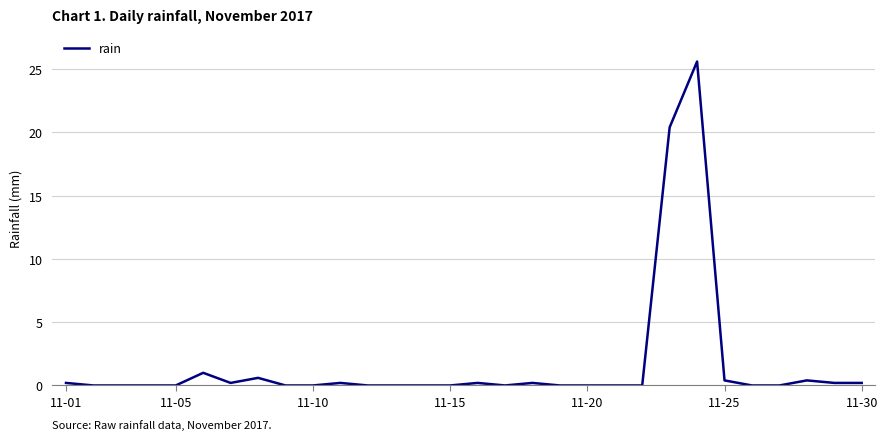

What is the difference between the maximum and minimum values?

25.6